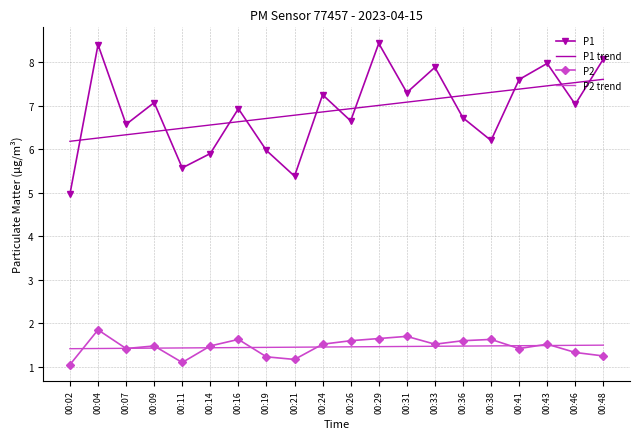

List the series in order of their peak value, lowest first.

P2 trend, P2, P1 trend, P1